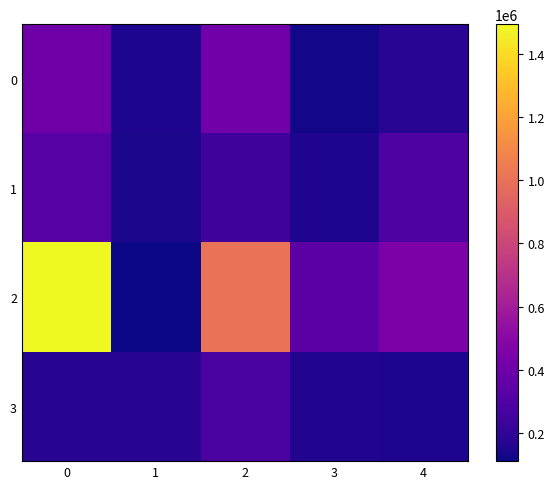

Which series has the largest range (max minus min)?

2